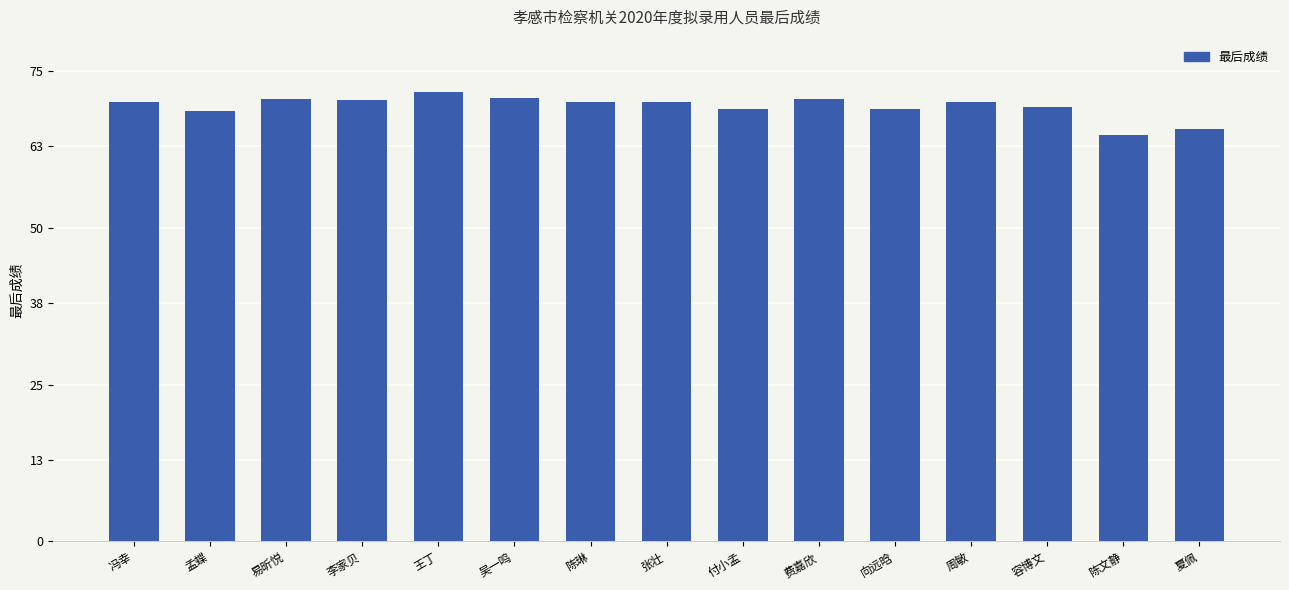

What is the value of the 10th bar from the left?

70.5